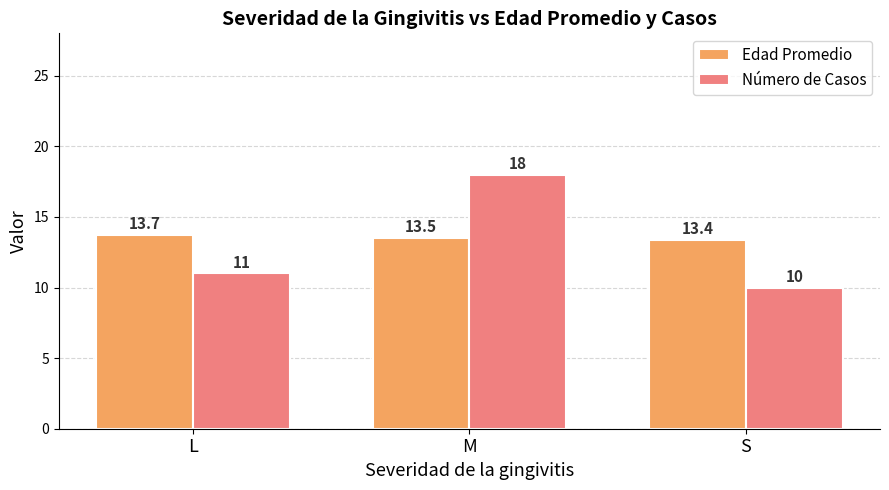

Rank the categories by Número de Casos value from lowest to highest.

S, L, M